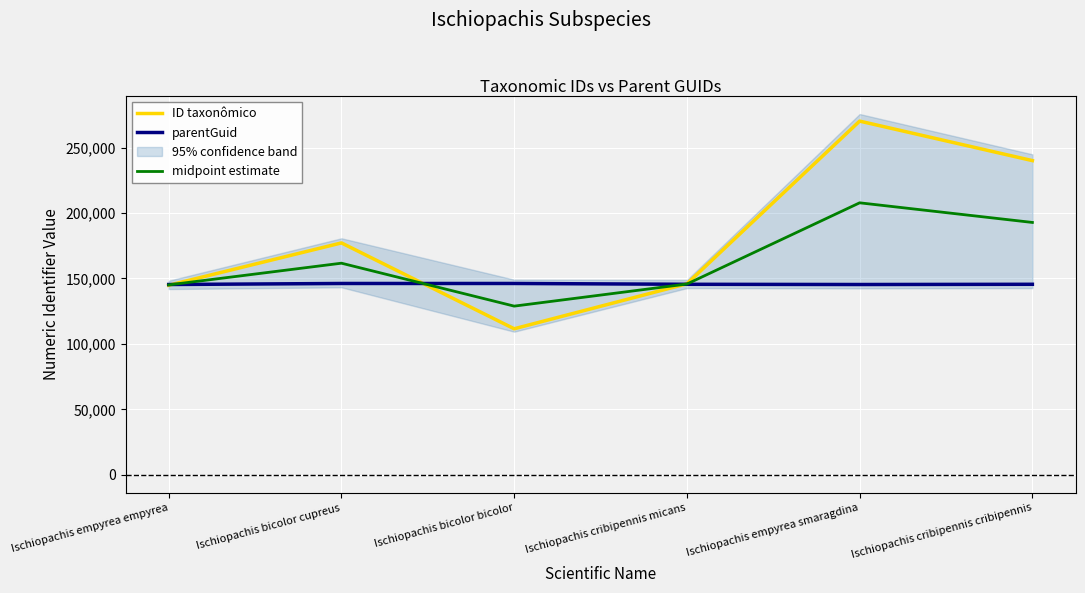

What is the spread (max minus min) of values at Ischiopachis cribipennis cribipennis?

94473.0